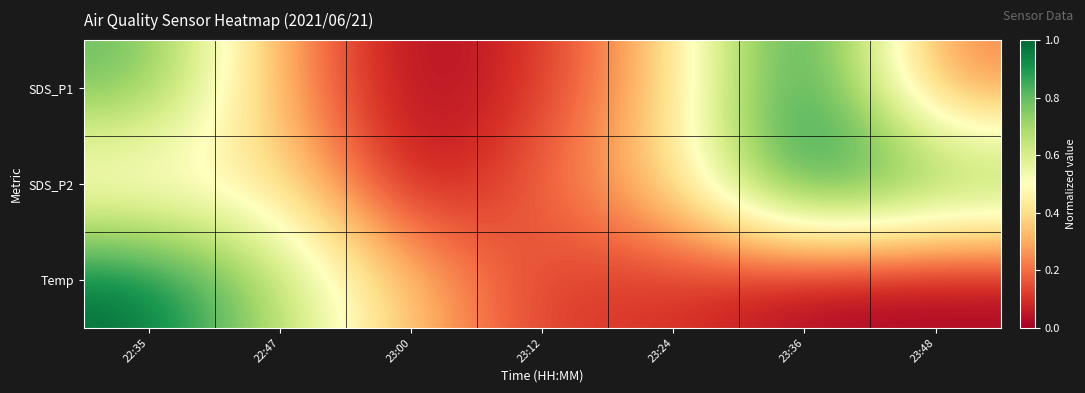

List the series in order of their overall mean, highest first.

SDS_P2, SDS_P1, Temp